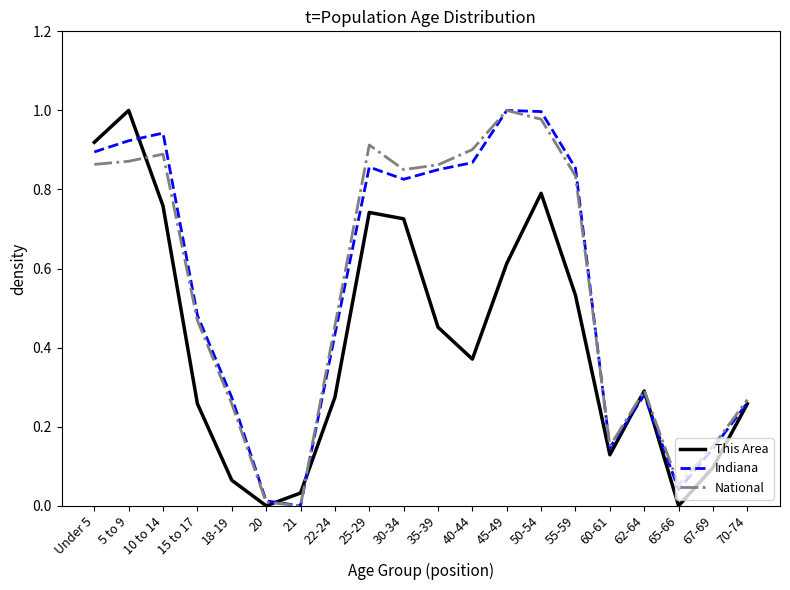

Between 20 and 55-59, which series saw the biggest shift?

Indiana